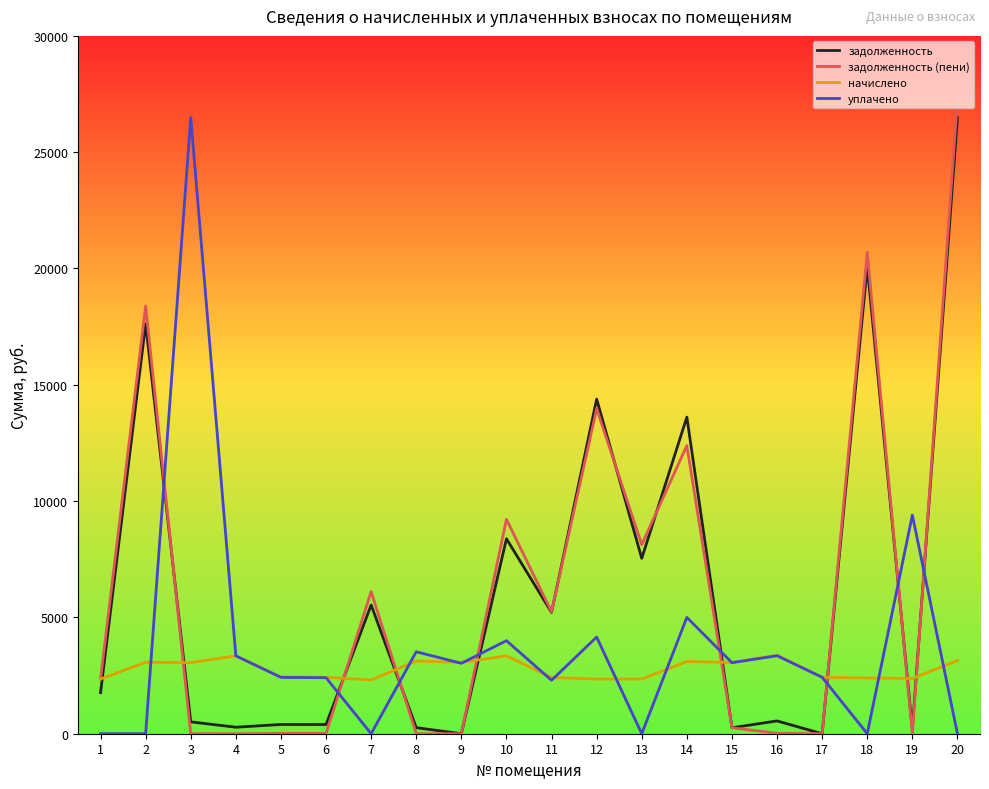

True or false: задолженность and начислено cross at least once.

True